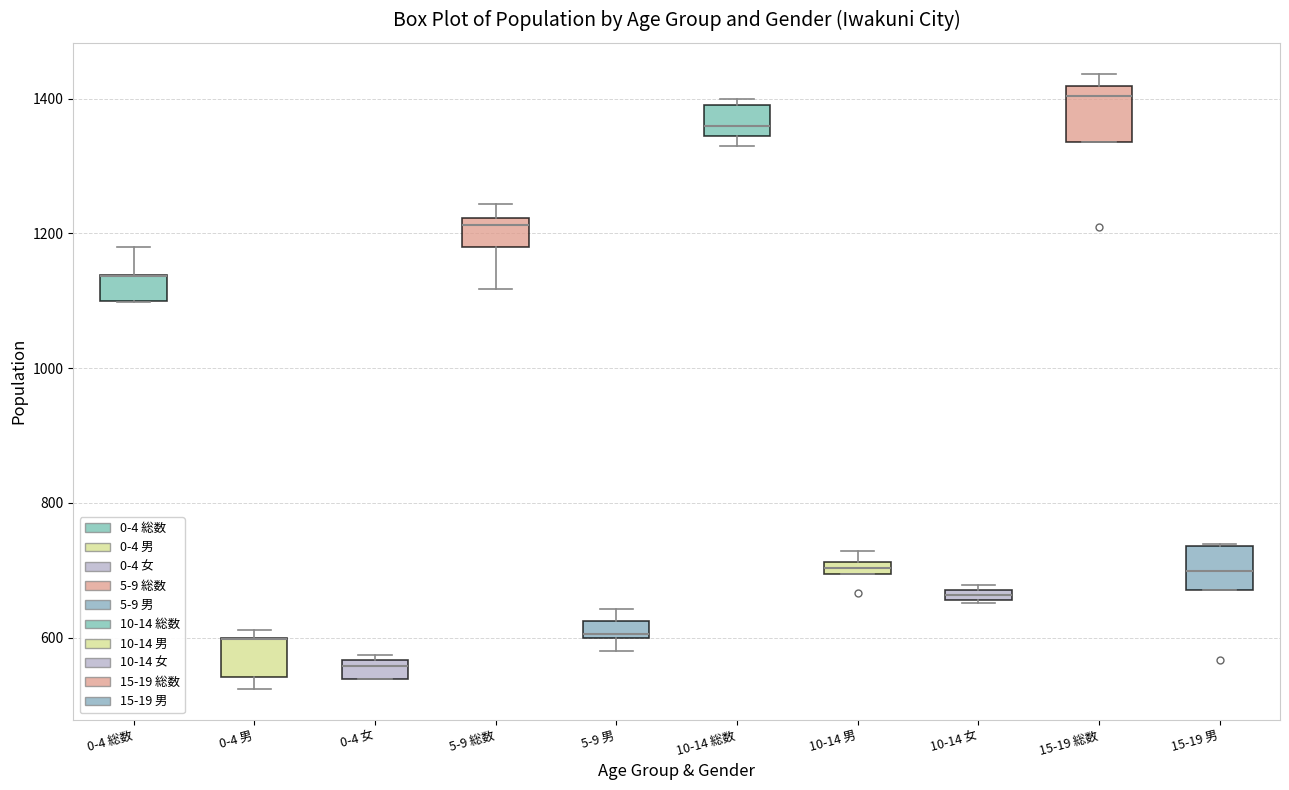

Where is the upper edge of the box for 5-9 男 on the y-axis? The values are not printed on the chart, so give them approximately, as read against the axis.

620